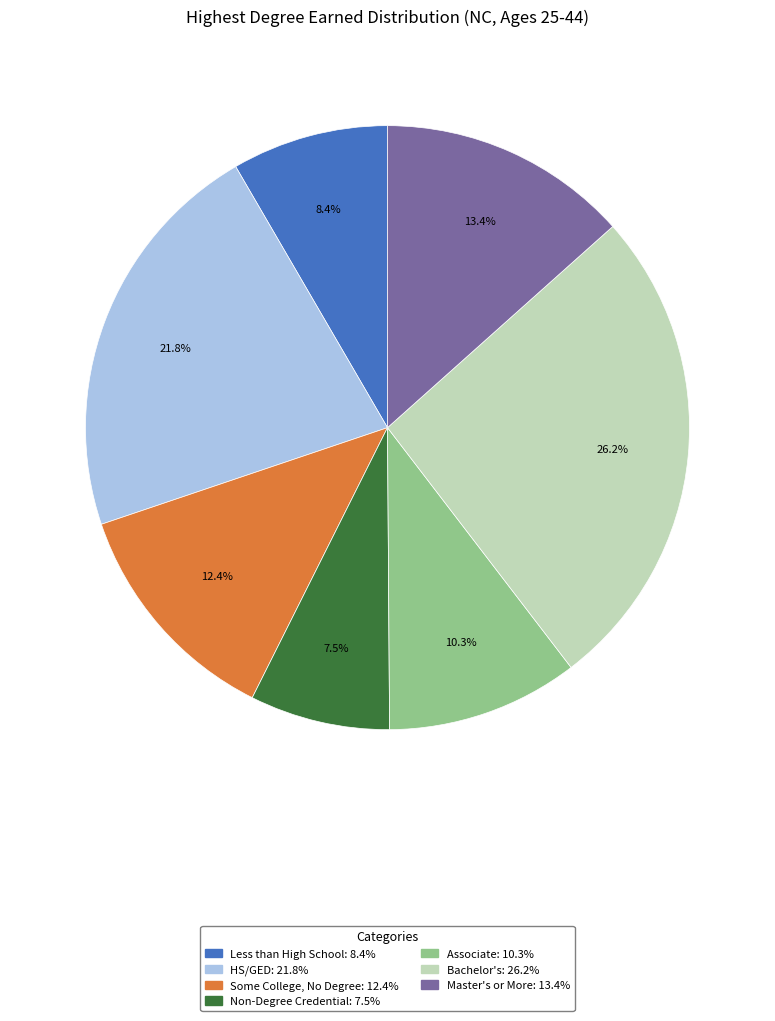

The Some College, No Degree slice represents 26% of the pie. True or false?

False